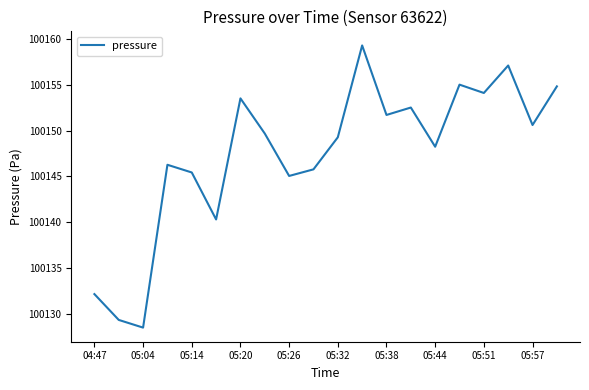

What is the greatest value displayed?

100159.3